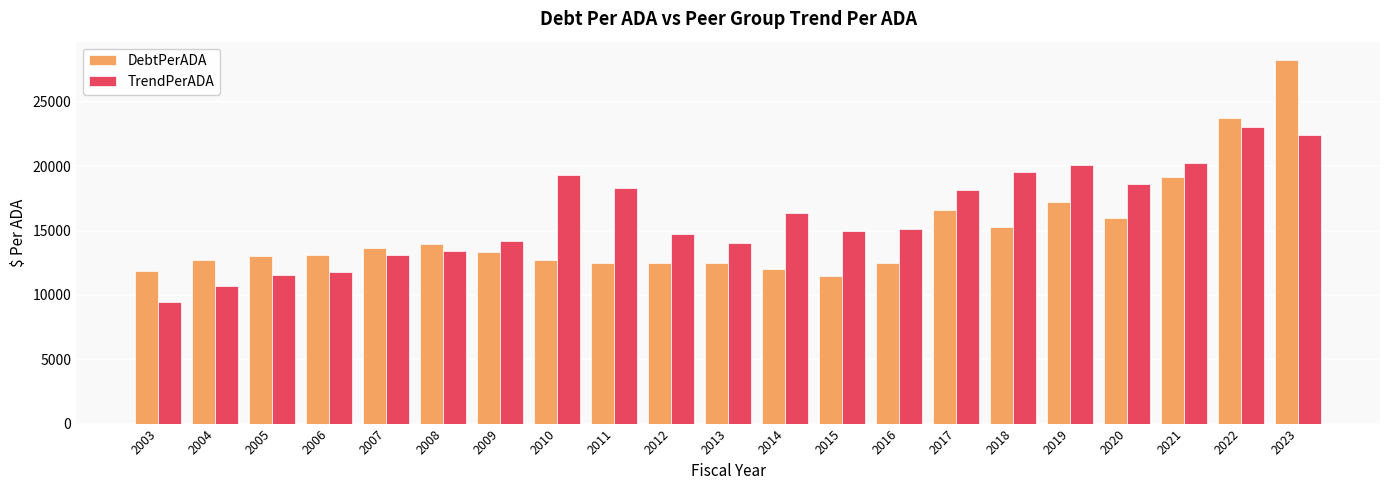

What is the difference between the maximum and second lowest values in the TrendPerADA series?

12360.3